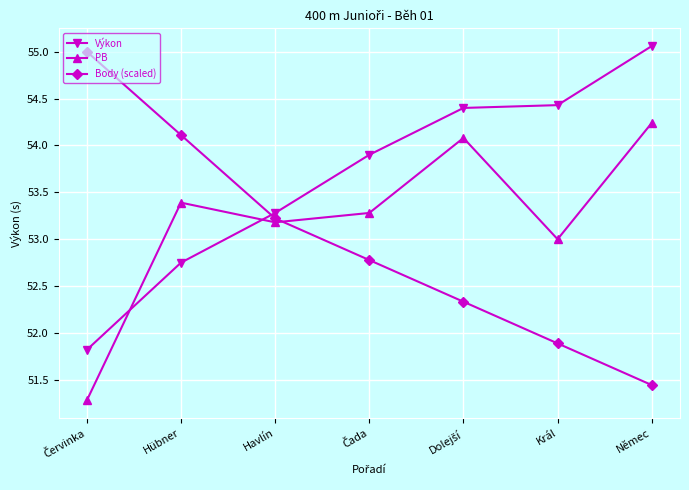

What are all the series names shown in the legend?

Výkon, PB, Body (scaled)